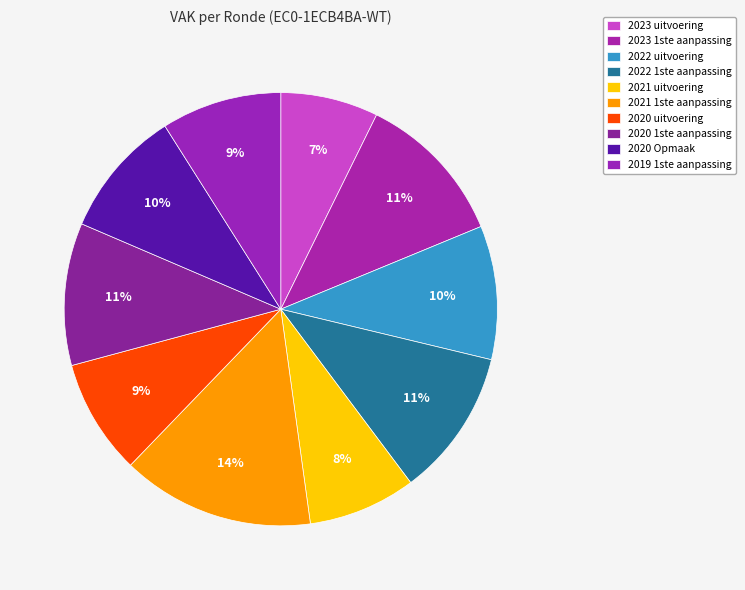

How many slices are in this pie chart?

10